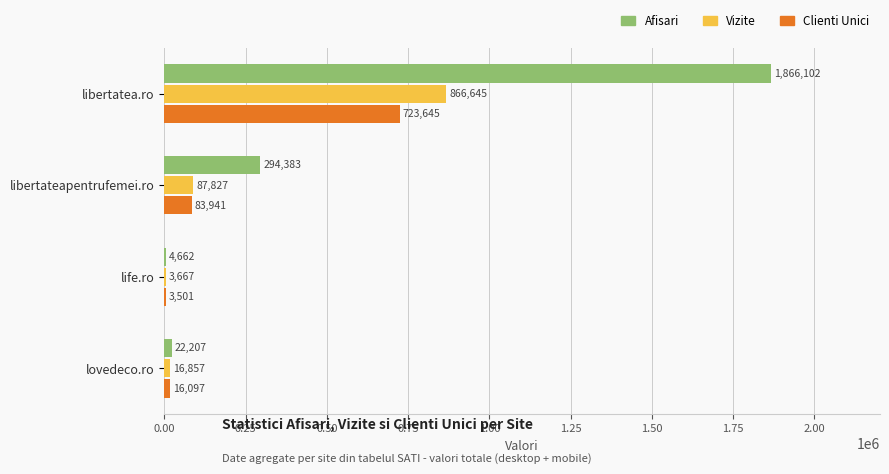

At which category is the sum across all series the highest?

libertatea.ro